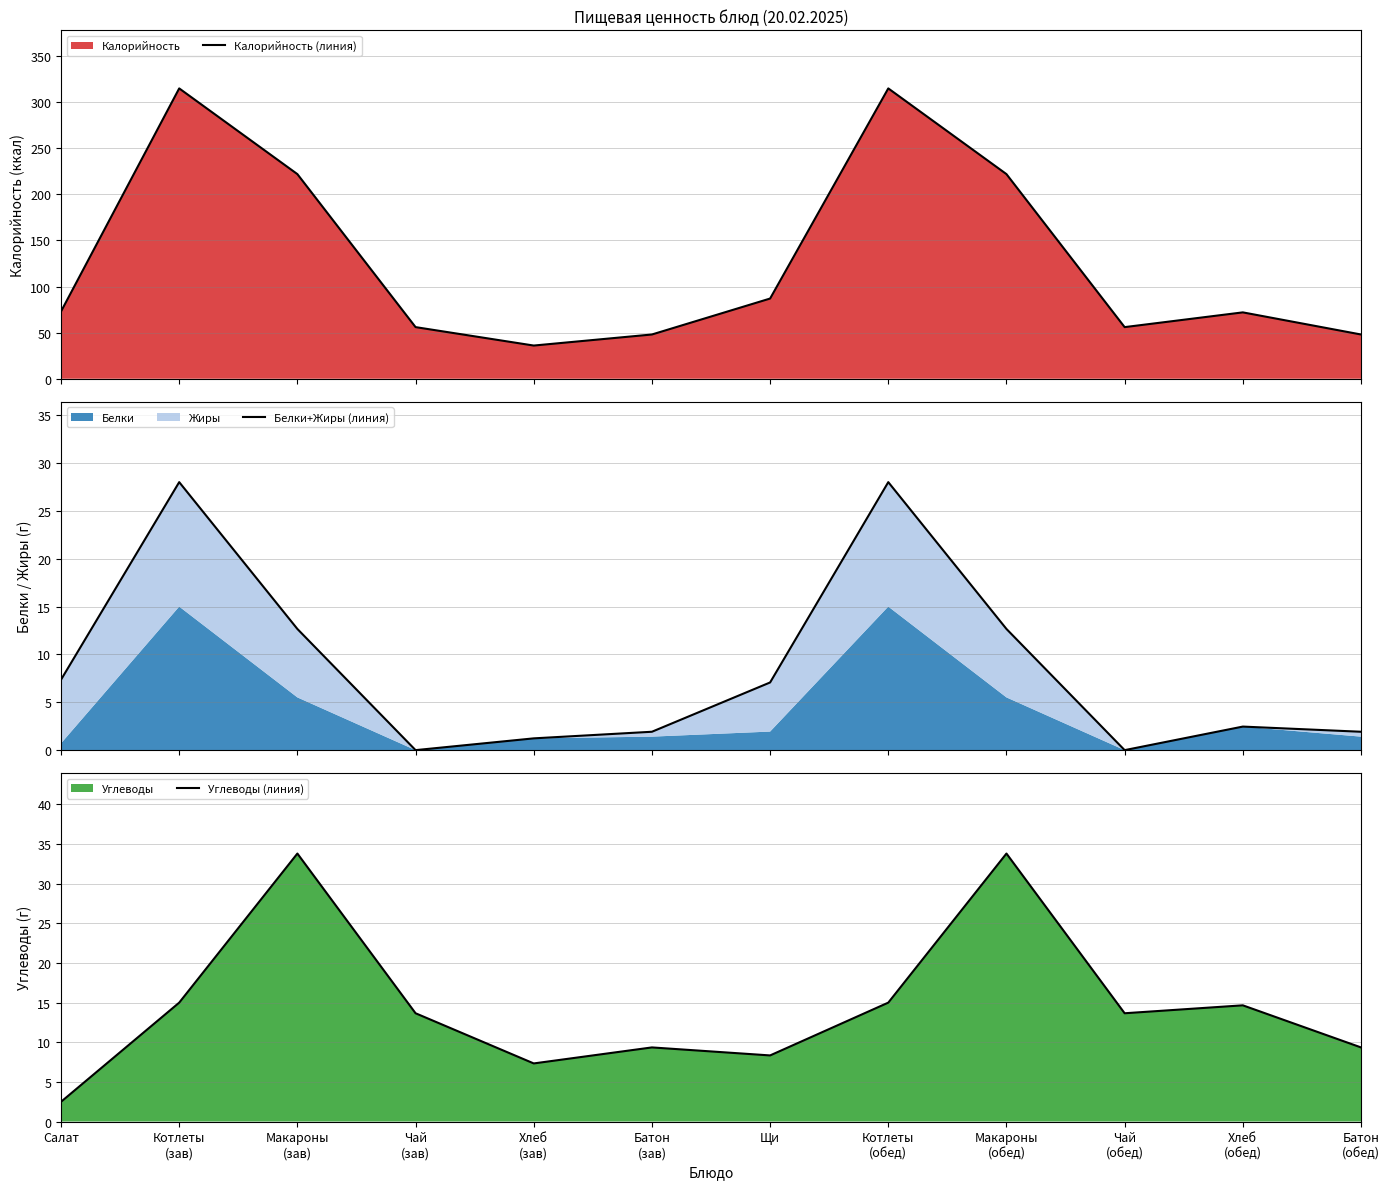

What is the difference between the highest and lowest values at Хлеб
(обед)?

69.5